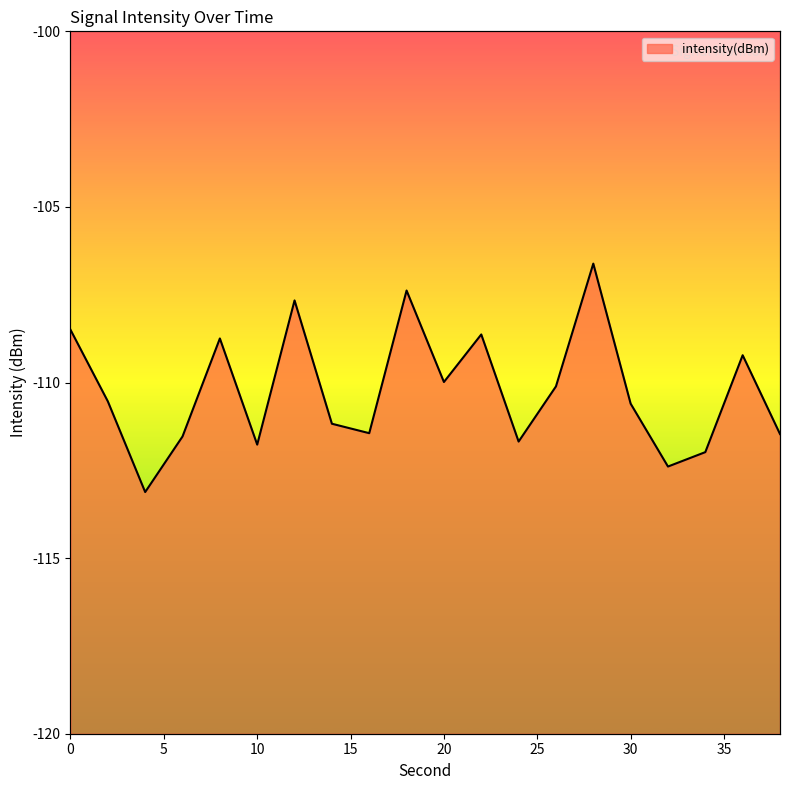

Count the number of data series in this chart.

1